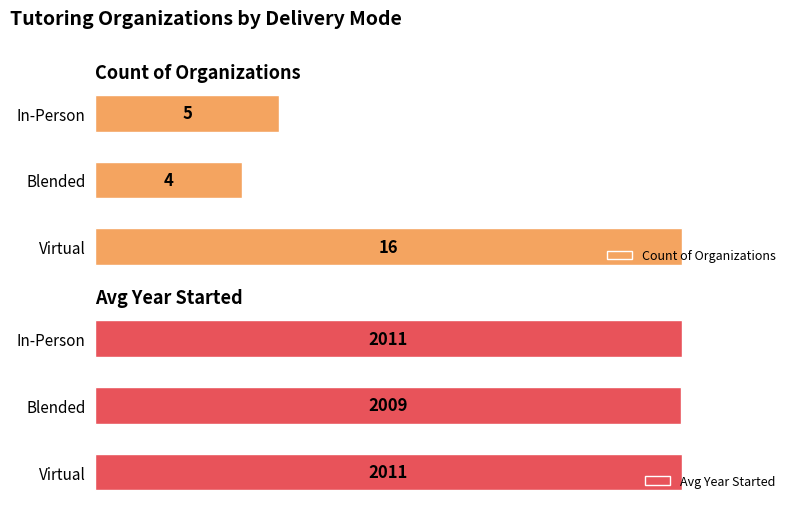

How many data points in Count of Organizations are less than 5?

1